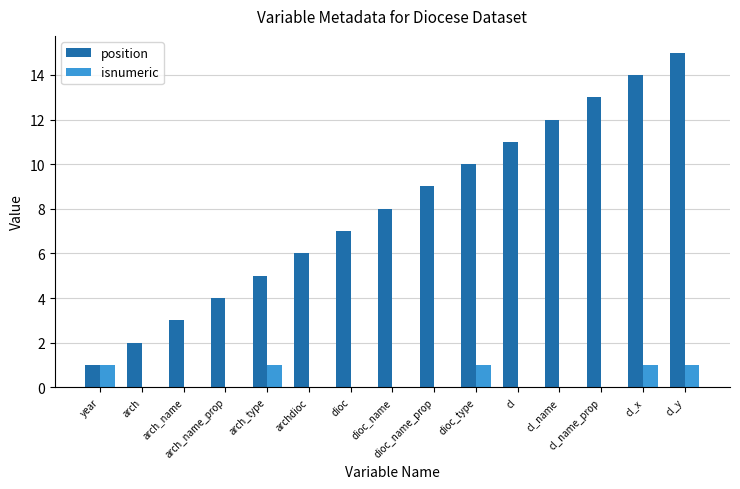

Is it true that isnumeric equals 0 at arch_name?

True